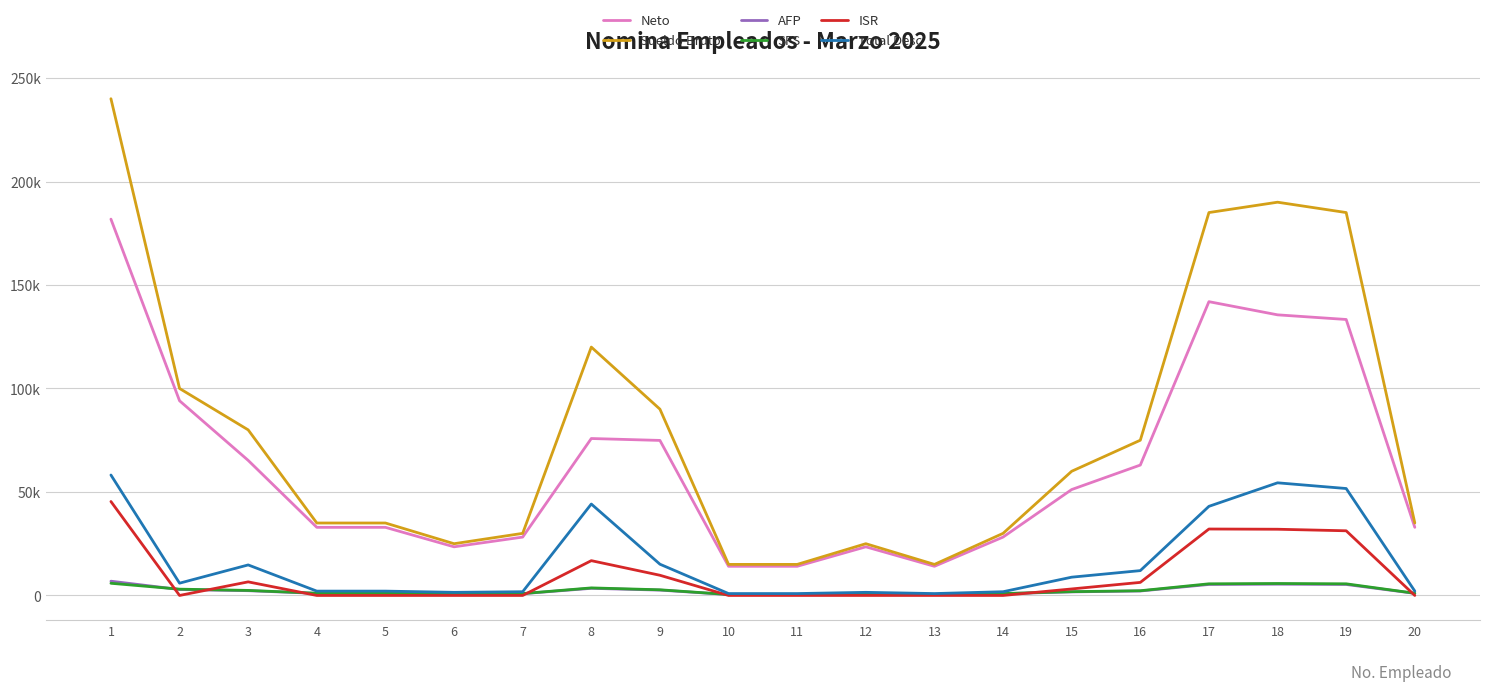

Which series has the largest range (max minus min)?

Sueldo Bruto